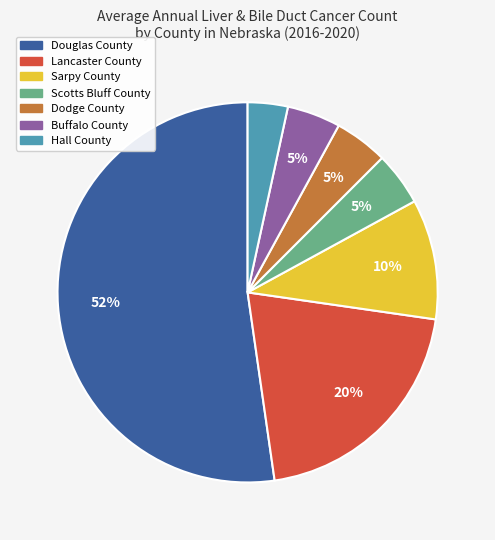

To the nearest percent, what is the difference between the Lancaster County and Sarpy County slice percentages?

10%